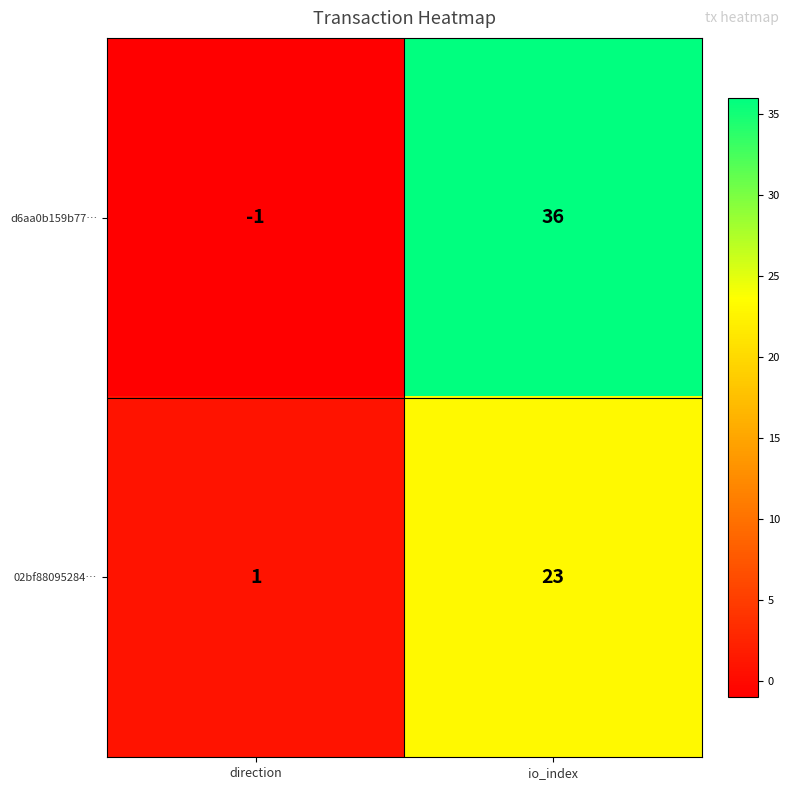

At which category does the chart reach its peak across all series?

io_index